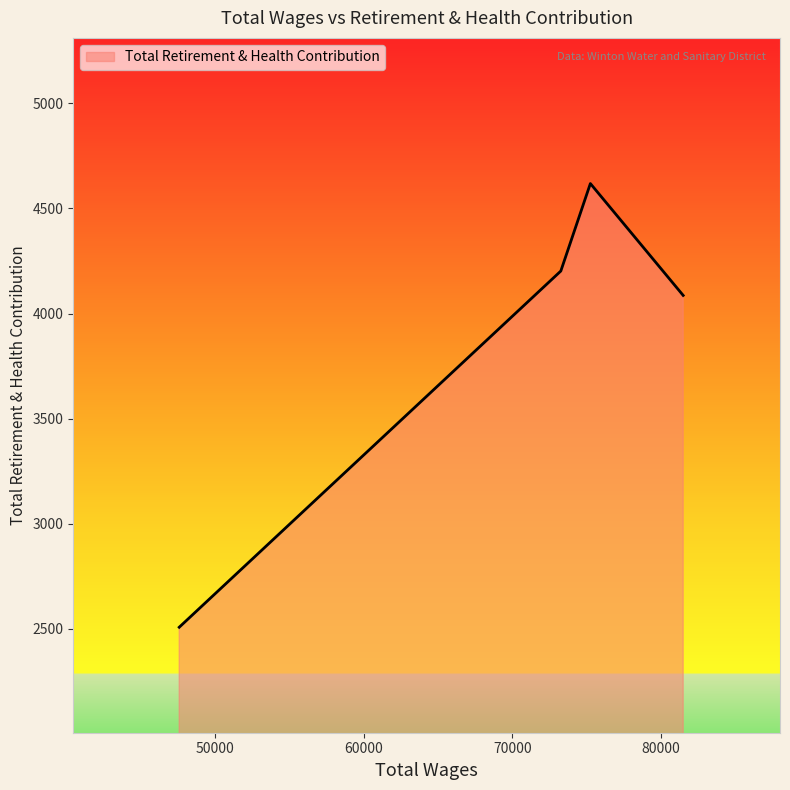

True or false: the data has more than 1 interior local peaks.

False